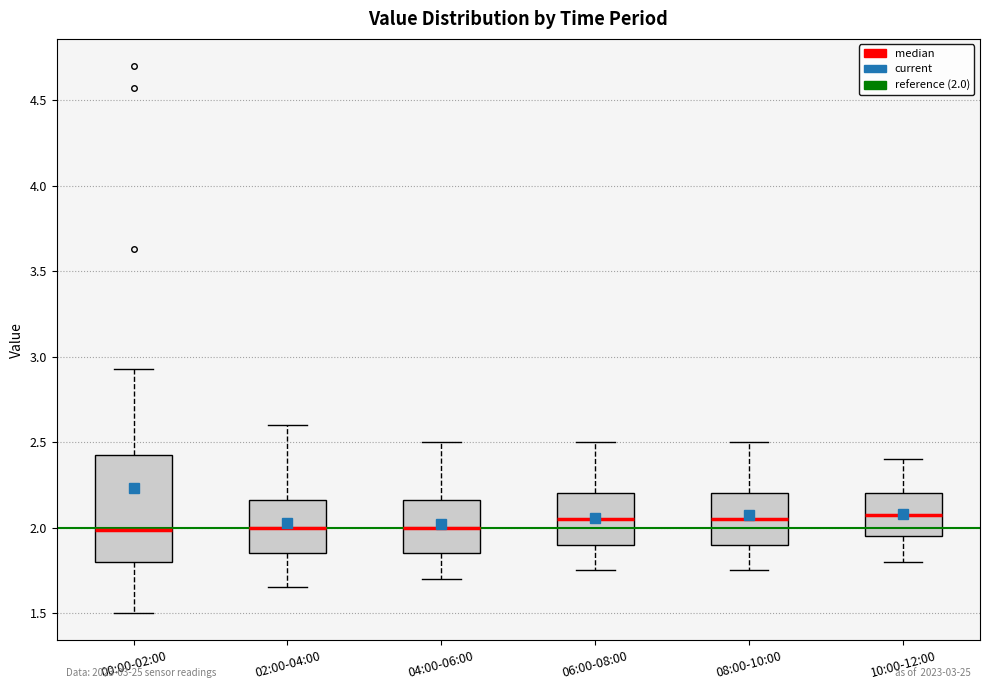

Comparing the boxes themselves (not the whiskers), which one is the tallest?

00:00-02:00